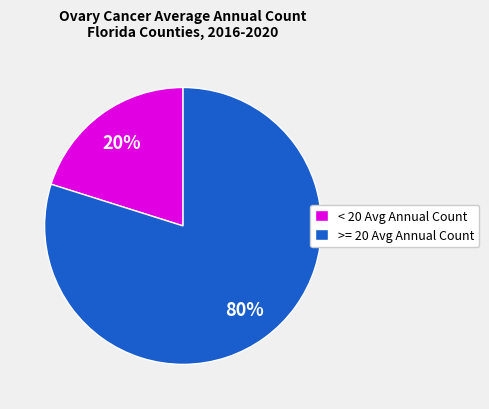

Which slice represents more than half of the pie?

>= 20 Avg Annual Count